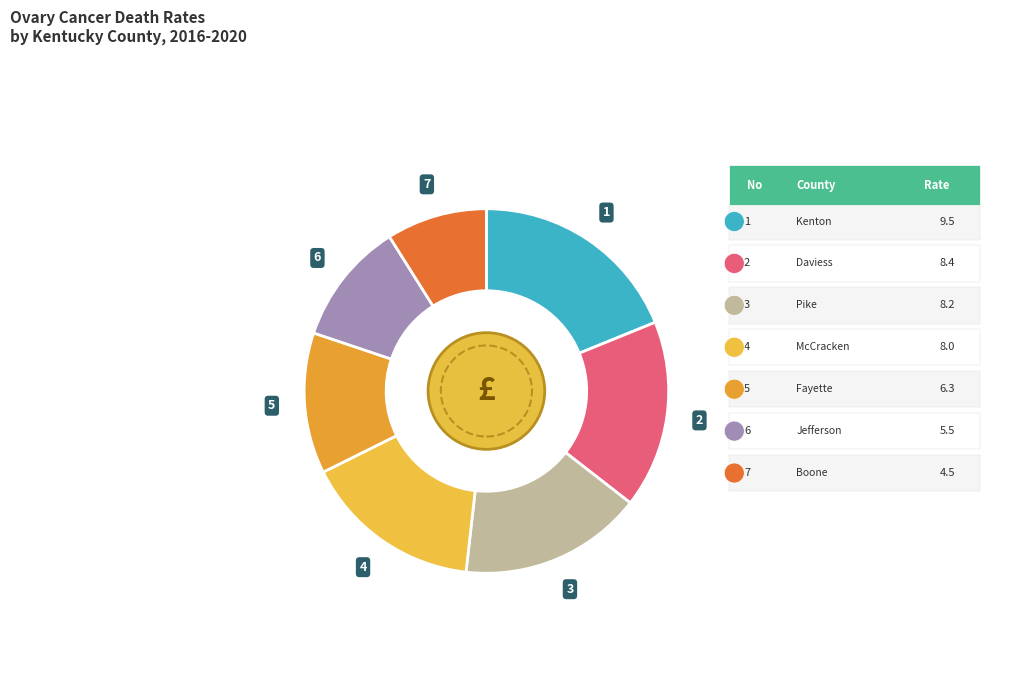

Which slice is the largest?

Kenton County